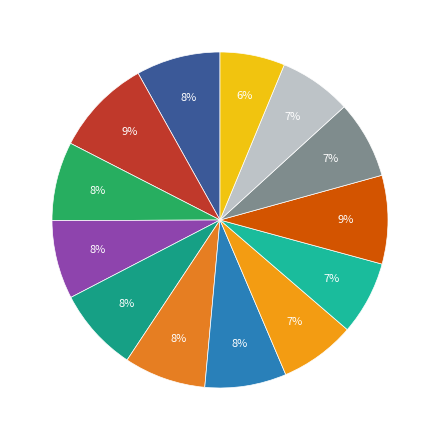

Rank the categories by value from lowest to highest.

Grattan NE5, Kokummi Mountain, Queen Peak, Mount Nora, Mount Adam, Watchtower Peak, Mount Alston, Maquilla Peak, Mount Abel, Mount Schoen, Sutton Peak, Warden Peak, Victoria Peak